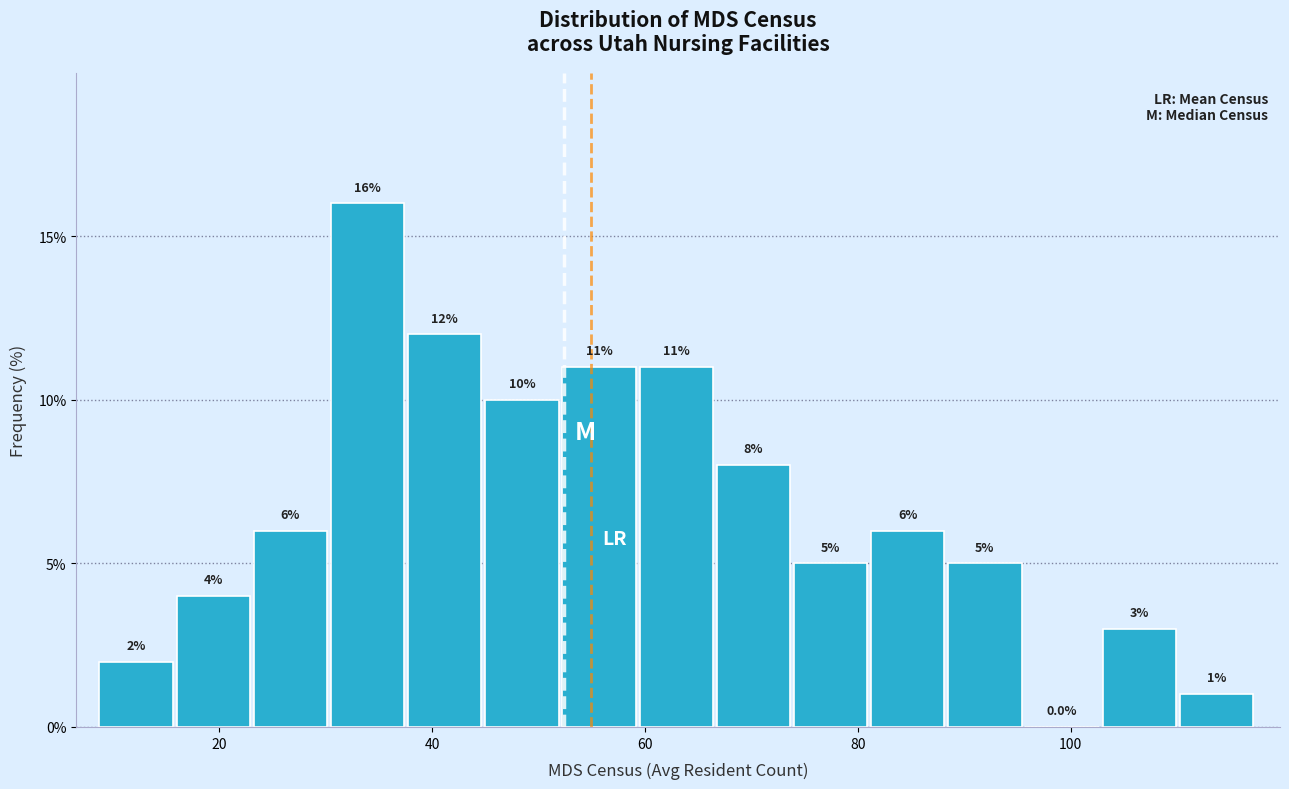

Around what value on the x-axis is the tallest bar? Give the approximate position of its centre, as read against the axis.

34